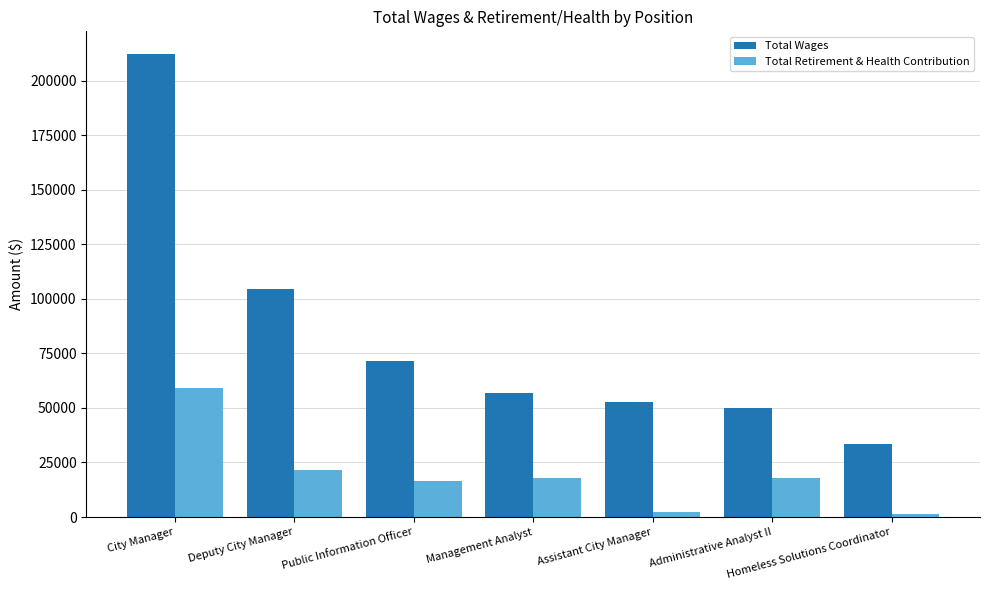

How many data points does each series have?

7